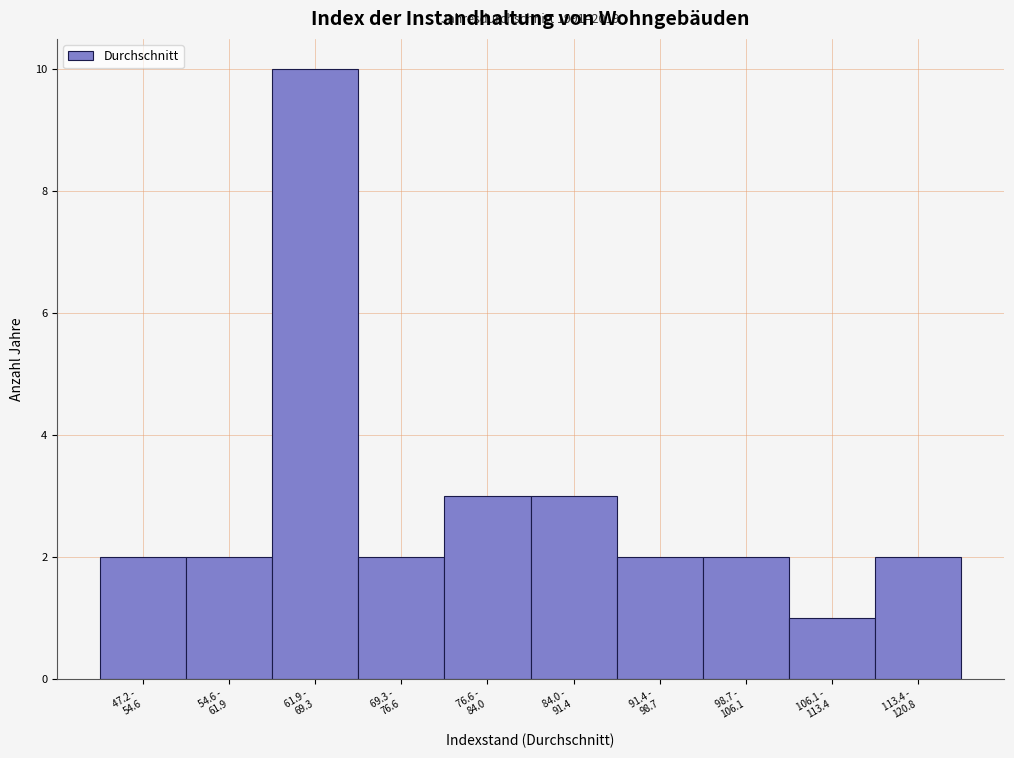

Reading left to right, what are all the values shown in this chart?

2	2	10	2	3	3	2	2	1	2